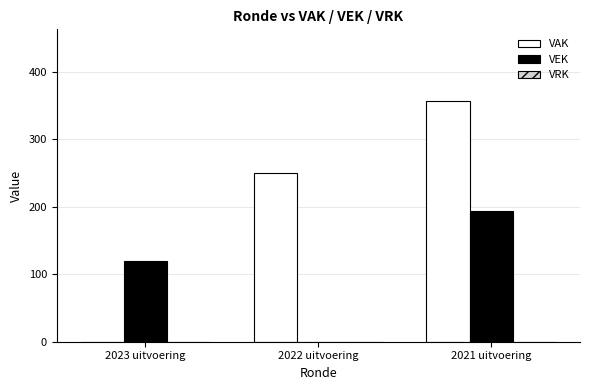

Is it true that VEK equals 0 at 2022 uitvoering?

True